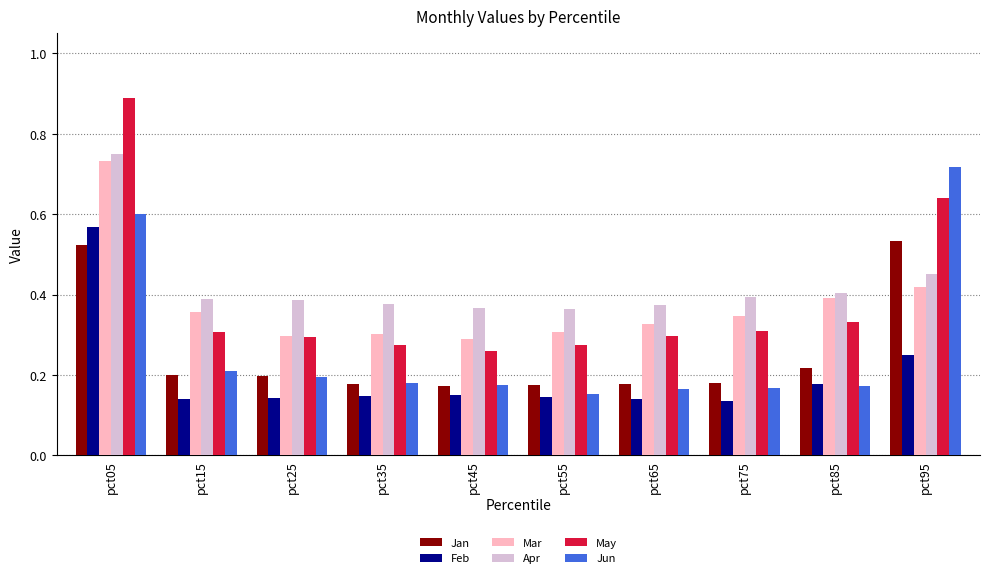

How many bars are there in each group?

6